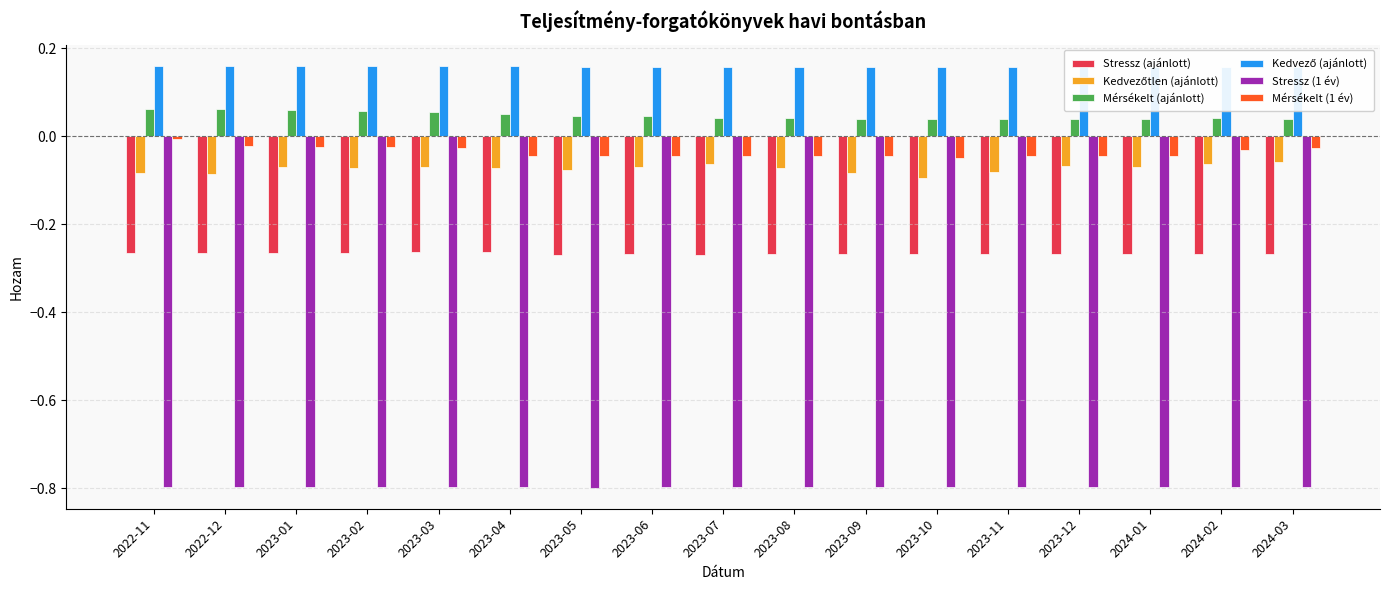

Which category has the highest value in the Mérsékelt (ajánlott) series?

2022-11